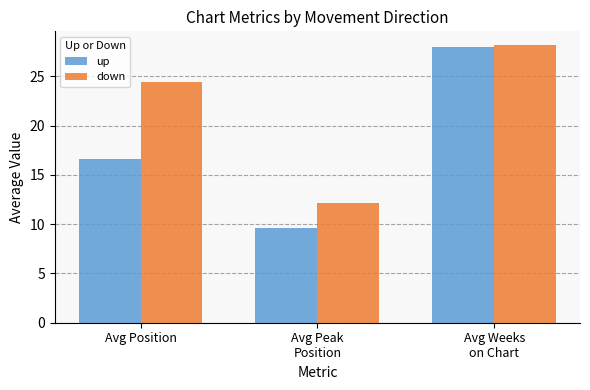

At Avg Position, list the series in order from smallest to largest.

up, down